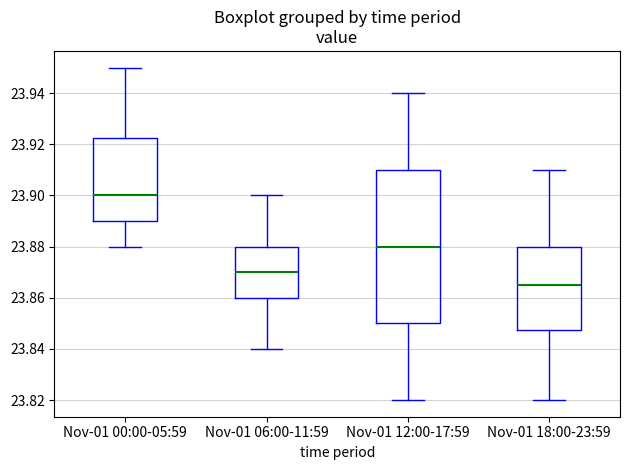

Which box has the lowest median line?

Nov-01 18:00-23:59